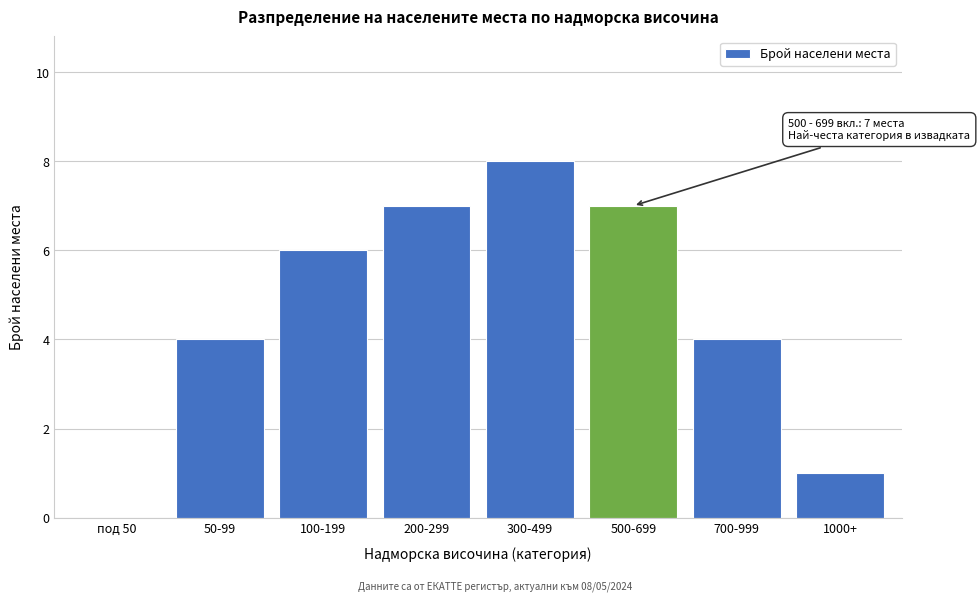

Reading left to right, transcribe all the data shown in this chart.

под 50=0	50-99=4	100-199=6	200-299=7	300-499=8	500-699=7	700-999=4	1000+=1